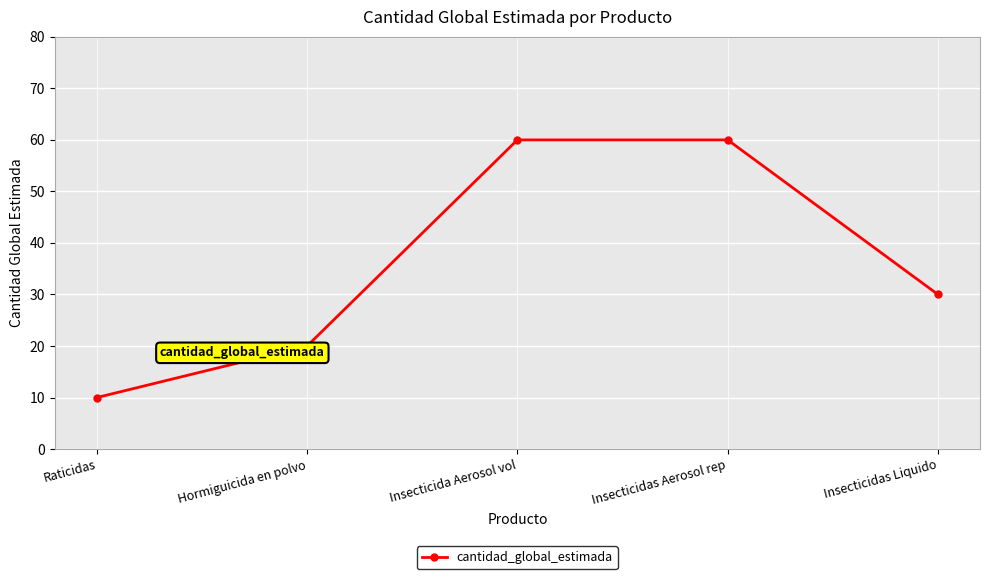

How many values are between 20 and 60?

4